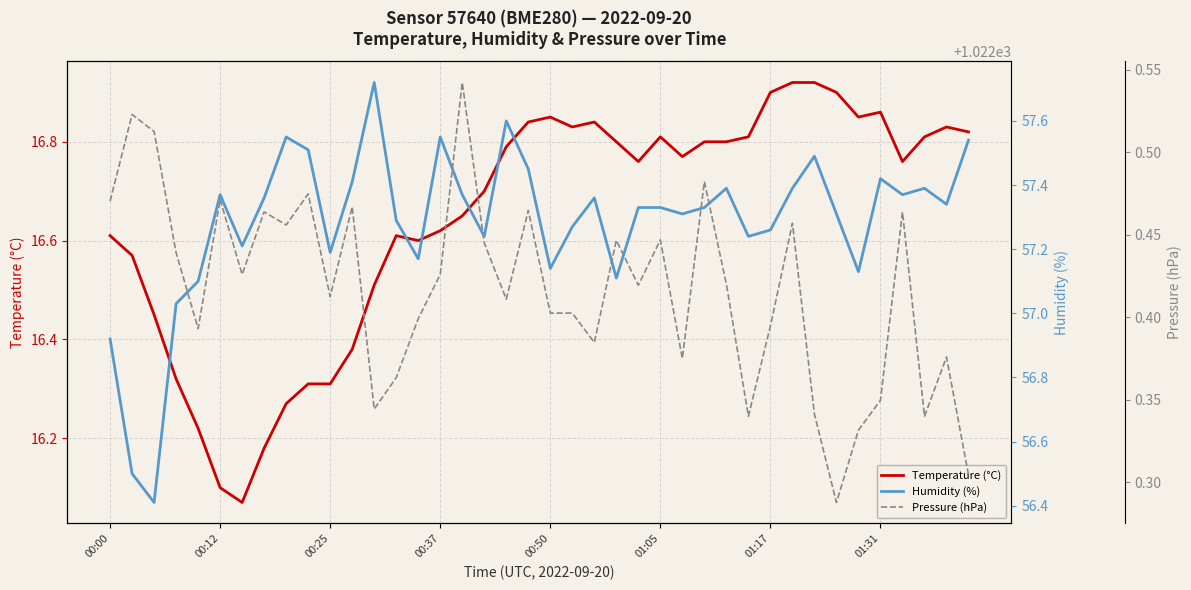

What is the approximate value of Pressure (hPa) at 19?

1022.5